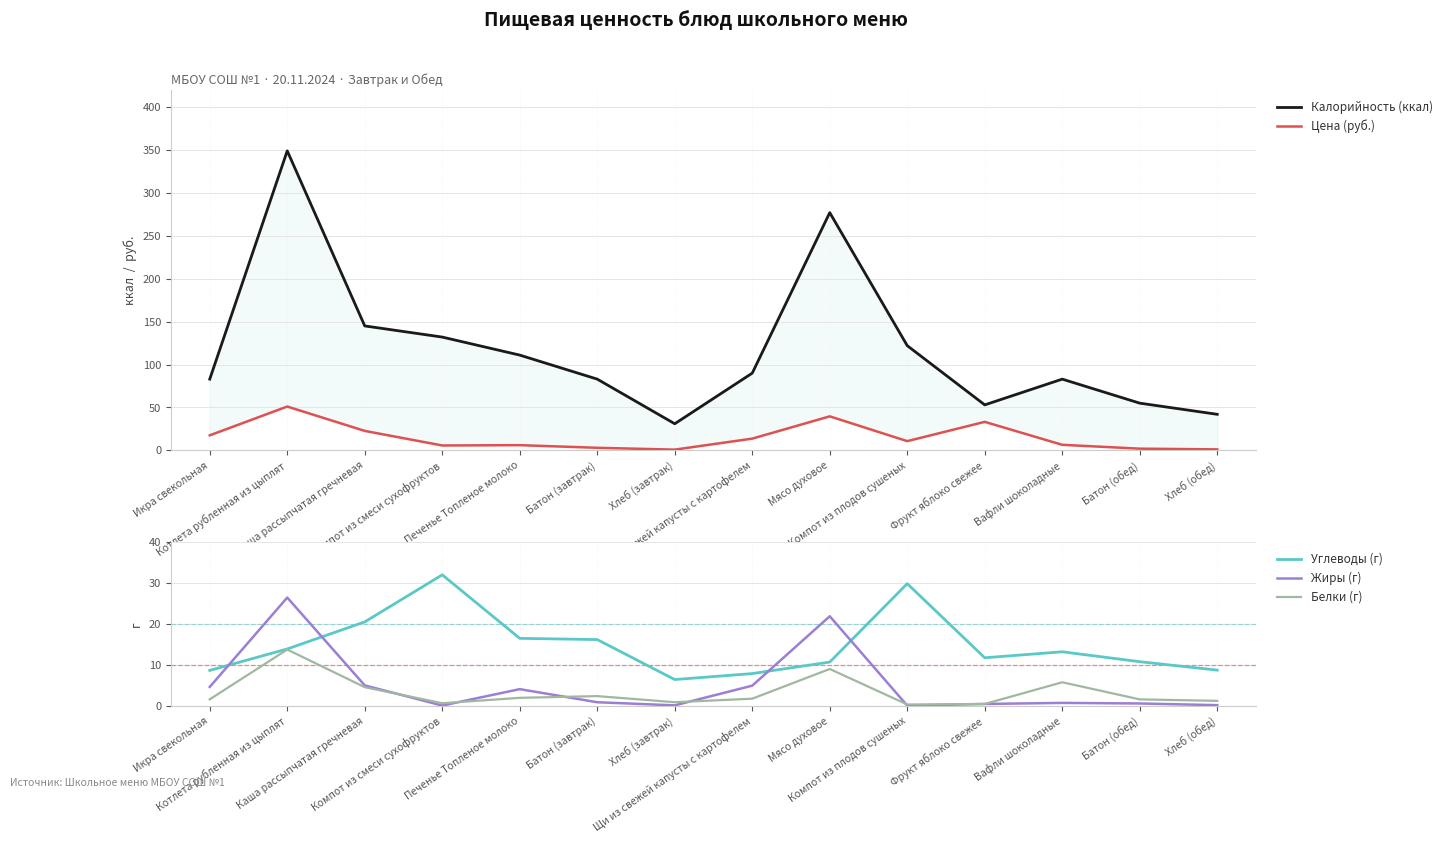

The value of Жиры (г) at Фрукт яблоко свежее is 0.5. True or false?

True